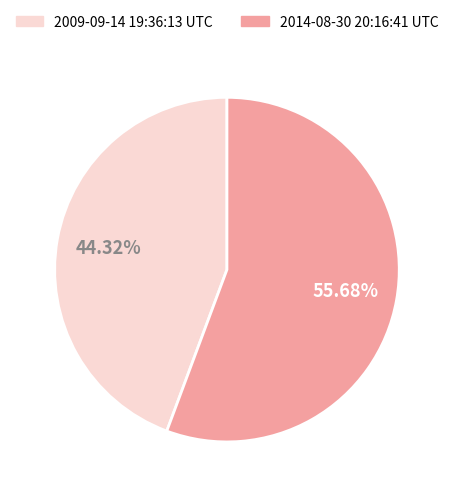

Is it true that 2009-09-14 19:36:13 UTC is 44% of the pie?

True